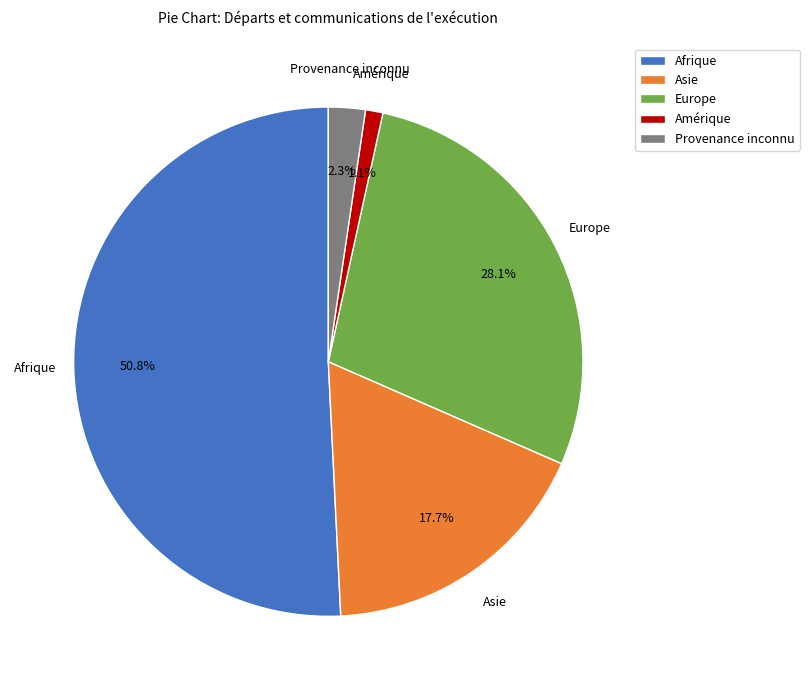

To the nearest percent, what percentage of the pie is Europe?

28%